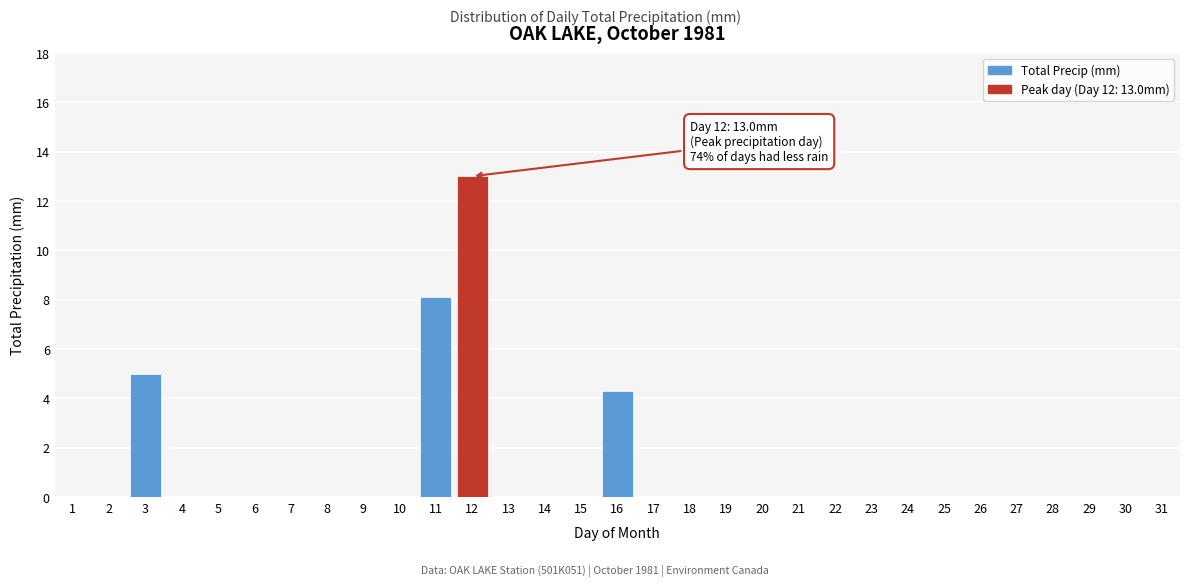

The value at 22 is 5.8. True or false?

False